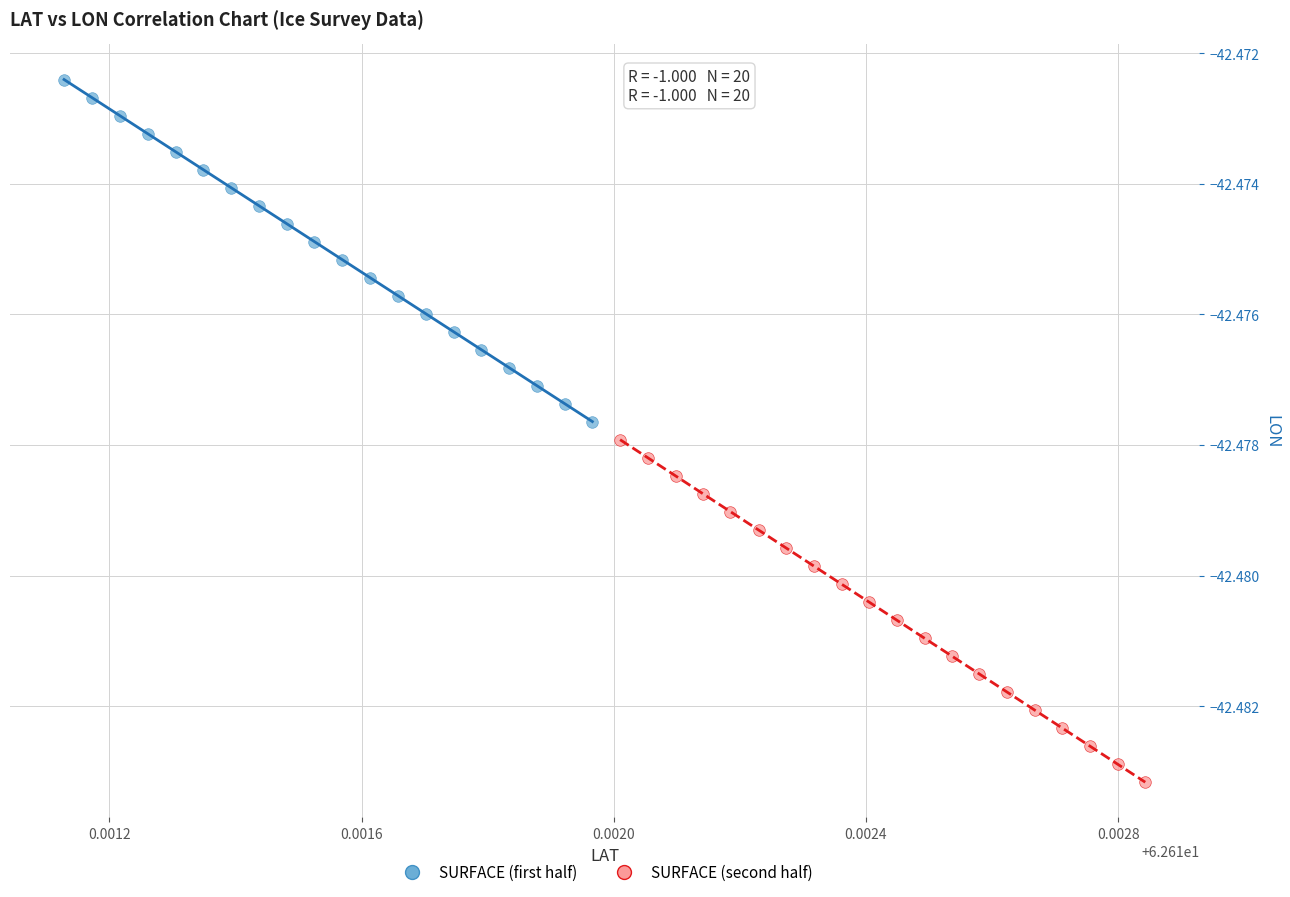

Which series has the widest spread of Y values?

SURFACE (second half)